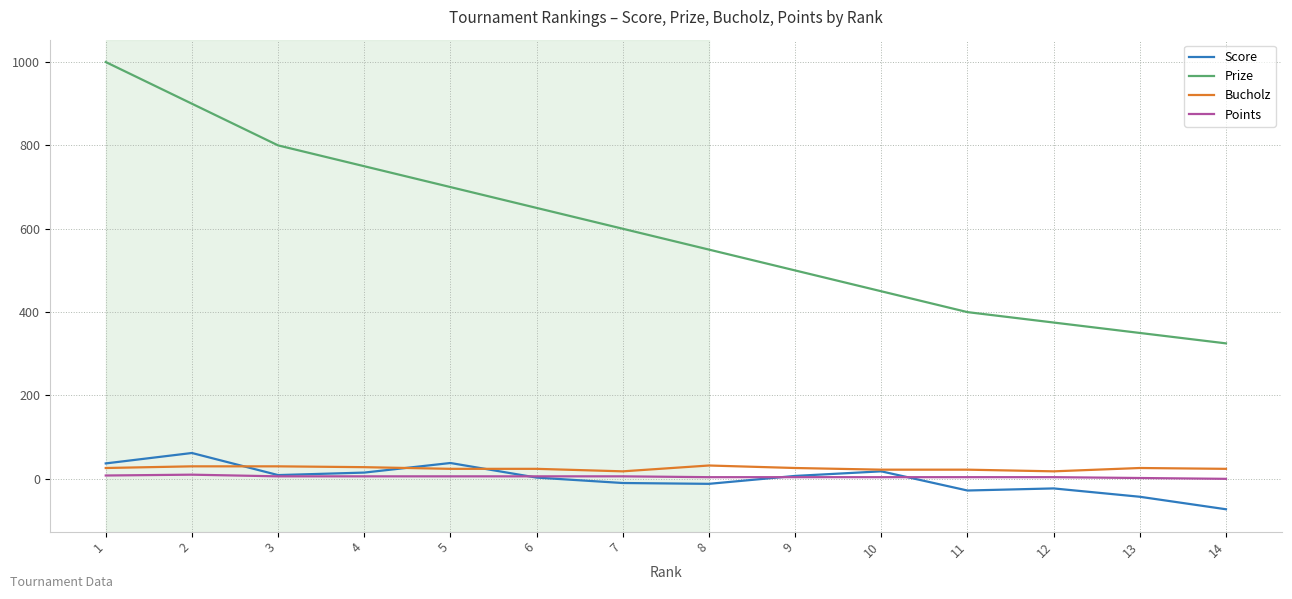

At which label does Prize reach its peak?

1